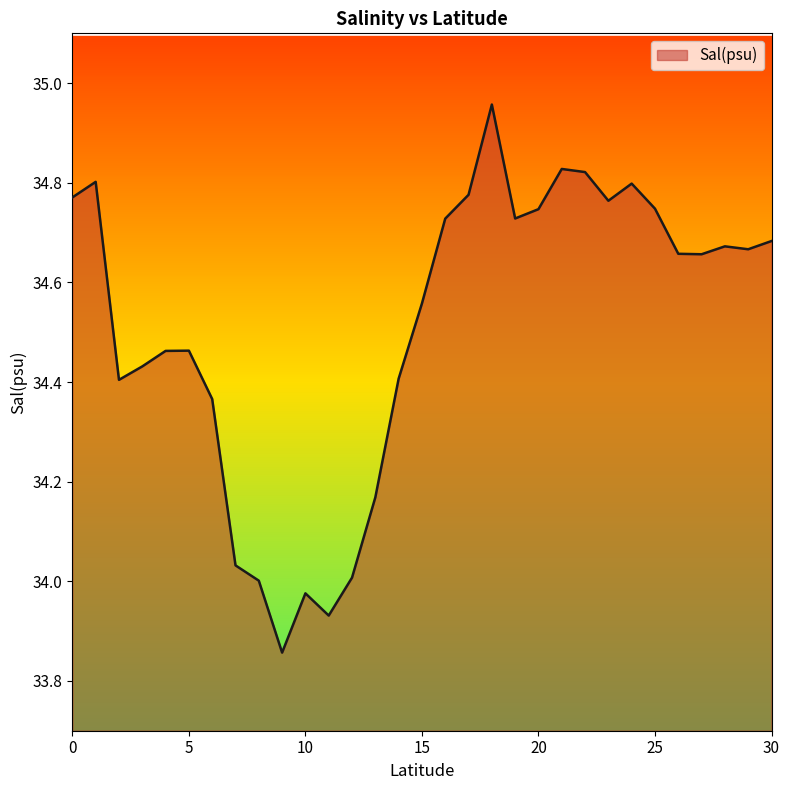

What is the difference between the maximum and minimum values?

1.1